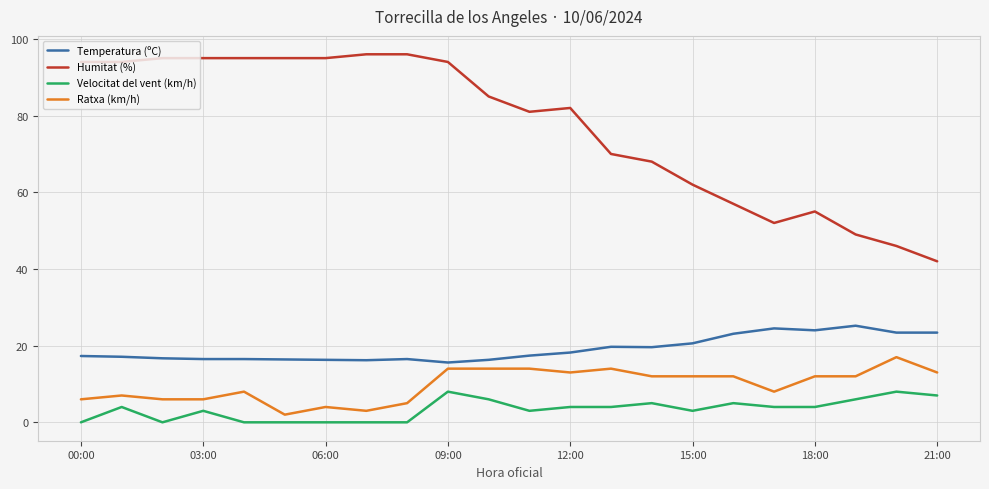

List the series in order of their peak value, highest first.

Humitat (%), Temperatura (ºC), Ratxa (km/h), Velocitat del vent (km/h)